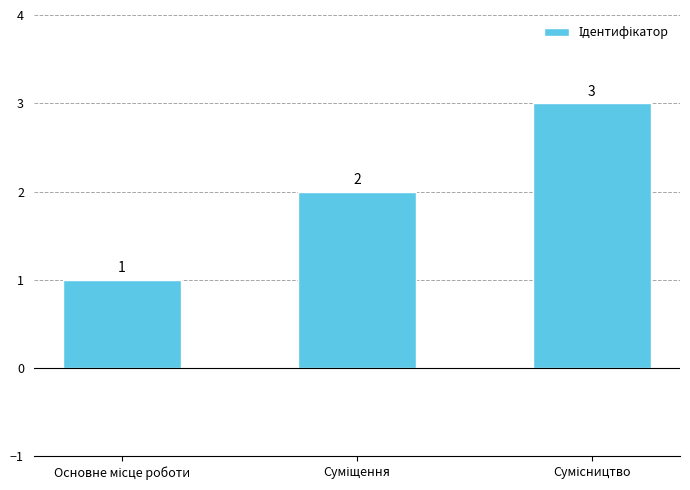

What is the maximum value shown in the chart?

3